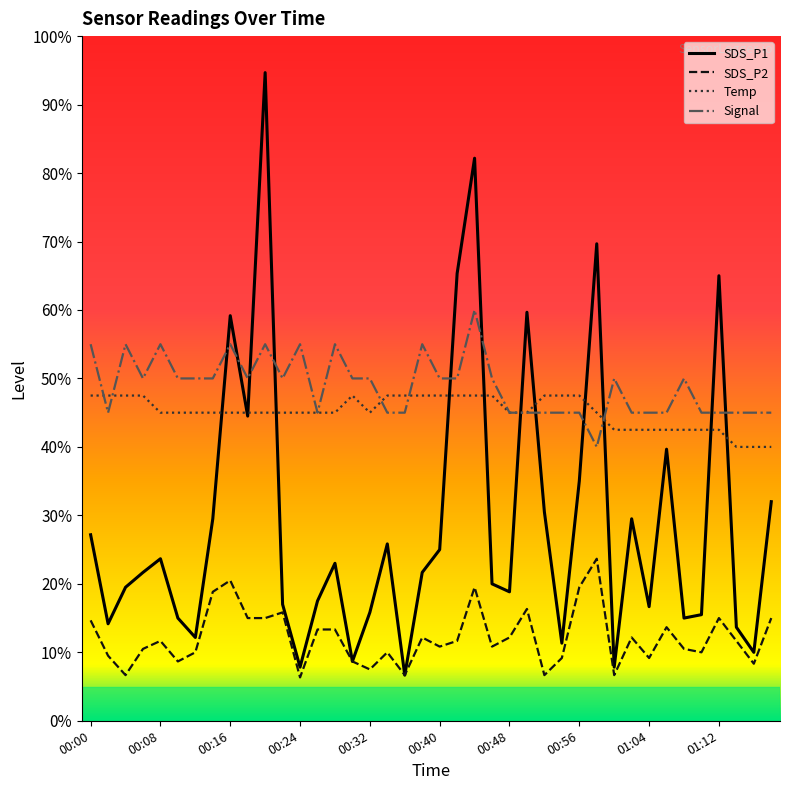

Which series has the widest spread of values?

SDS_P1